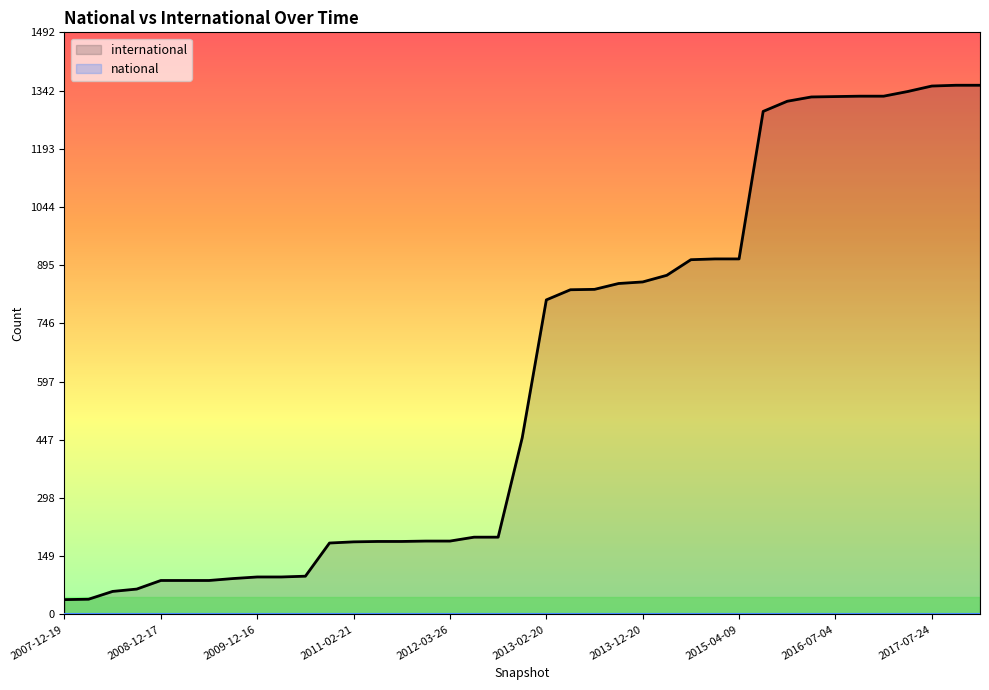

At which label is the value closest to 697?

2013-02-20